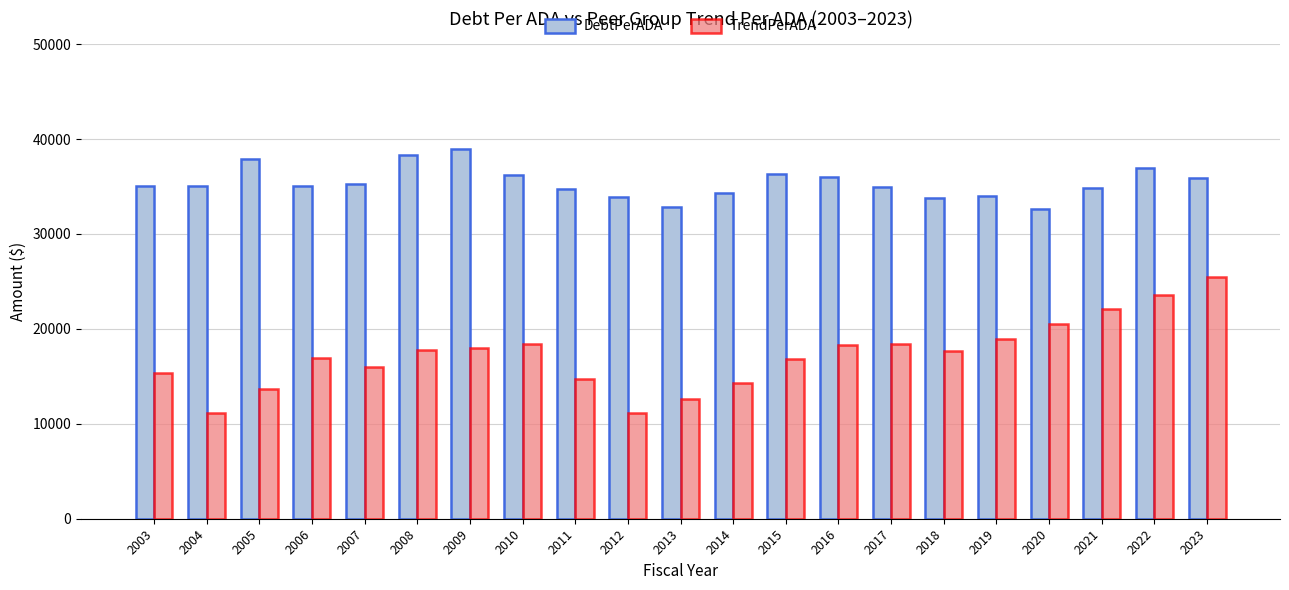

What is the difference between the highest and lowest values at 2012?

22783.9